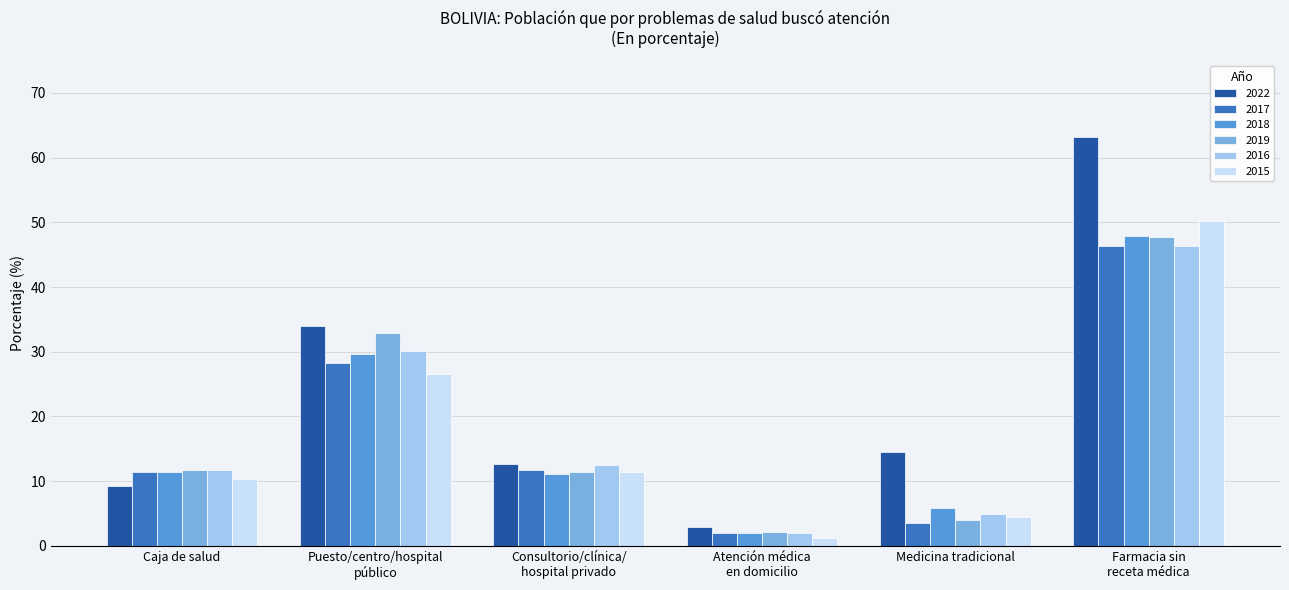

Is it true that 2017 equals 2.0 at Atención médica
en domicilio?

True